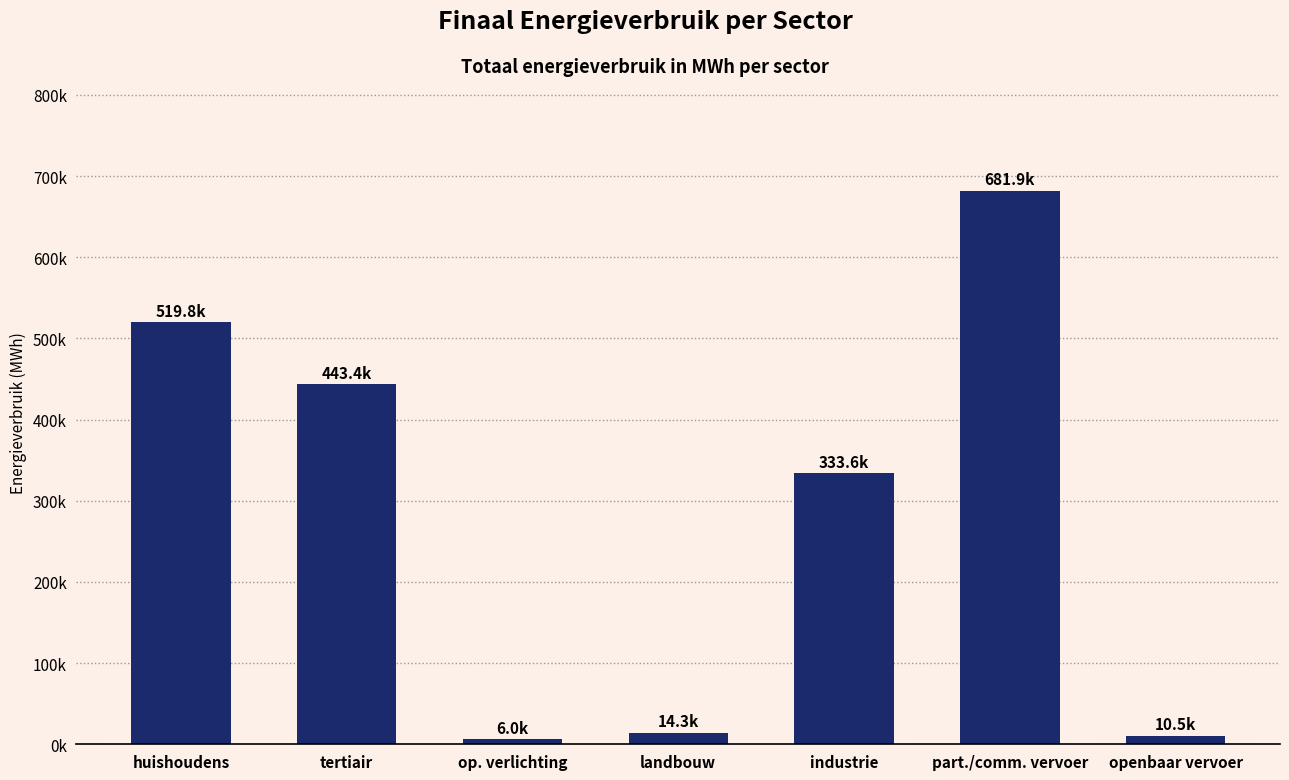

Which label corresponds to the largest value in the chart?

part./comm. vervoer